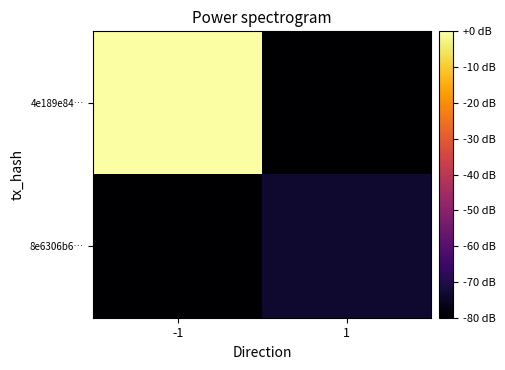

How many series are shown in this chart?

2